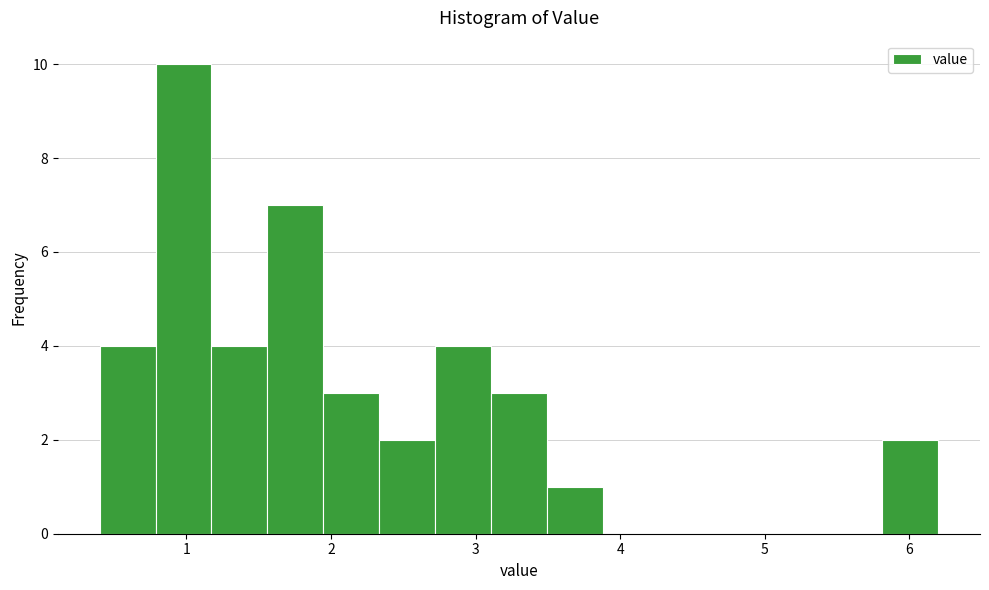

Read against the x-axis, roughly where is the centre of the tallest bar?

1.0